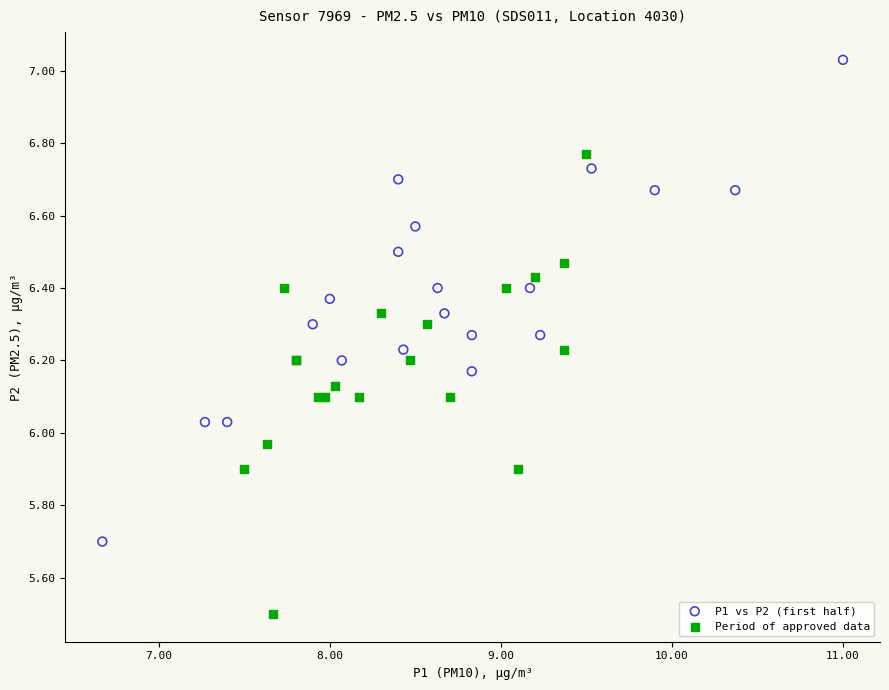

What are all the series names shown in the legend?

P1 vs P2 (first half), Period of approved data